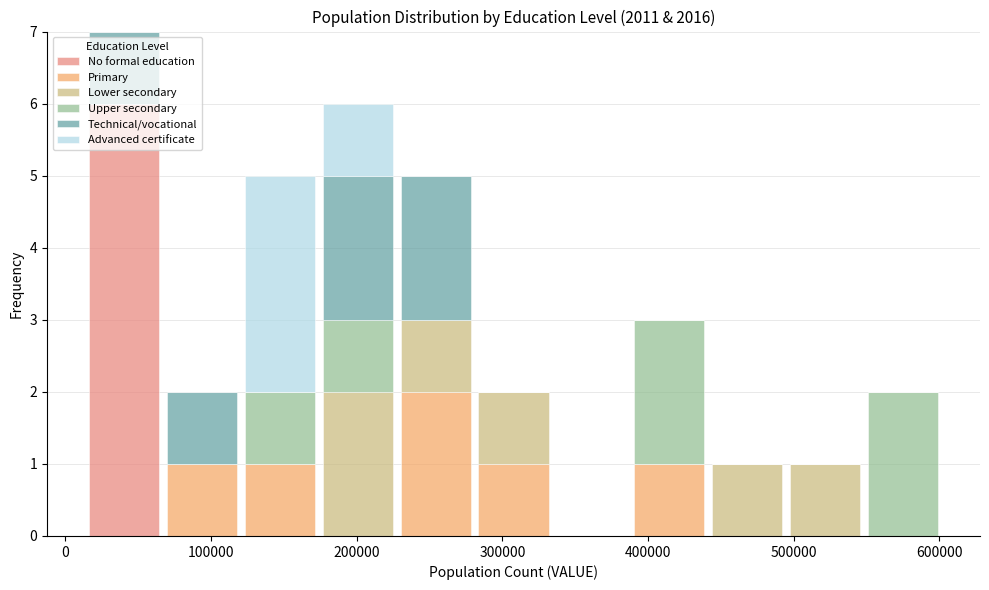

What is the total height of the stacked bar covering 70000 to 120000 on the x-axis? Neither the bar edges nor the heights are printed on the chart, so give them approximately, as read against the axes.

2